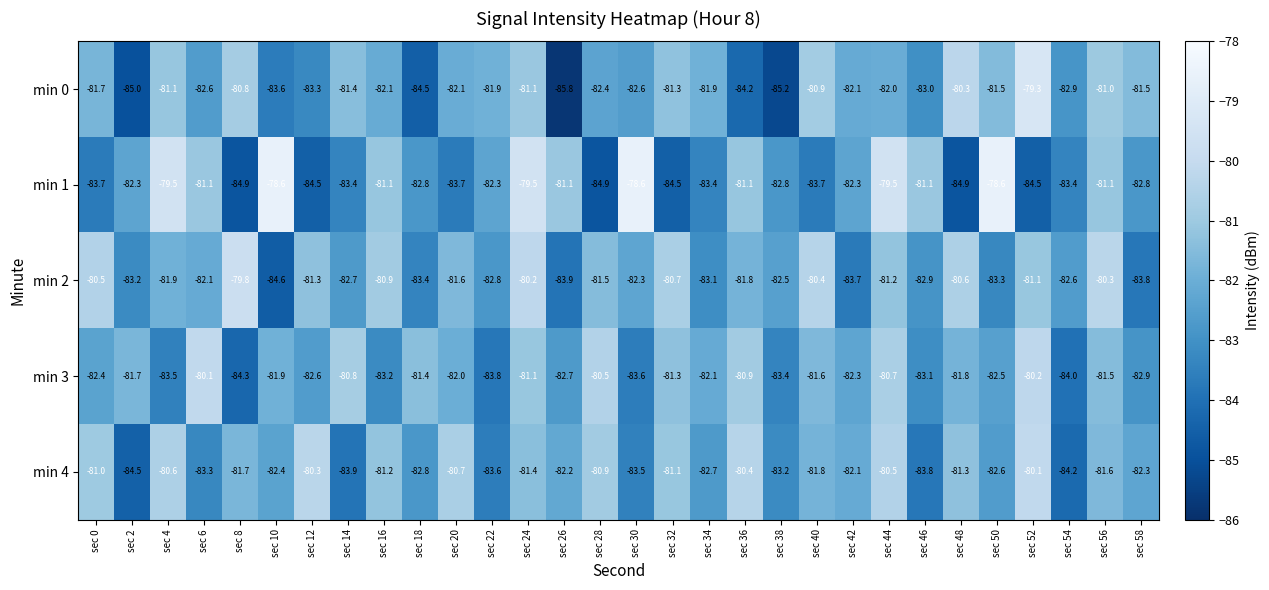

Where does the min 3 series first go above -82?

sec 2